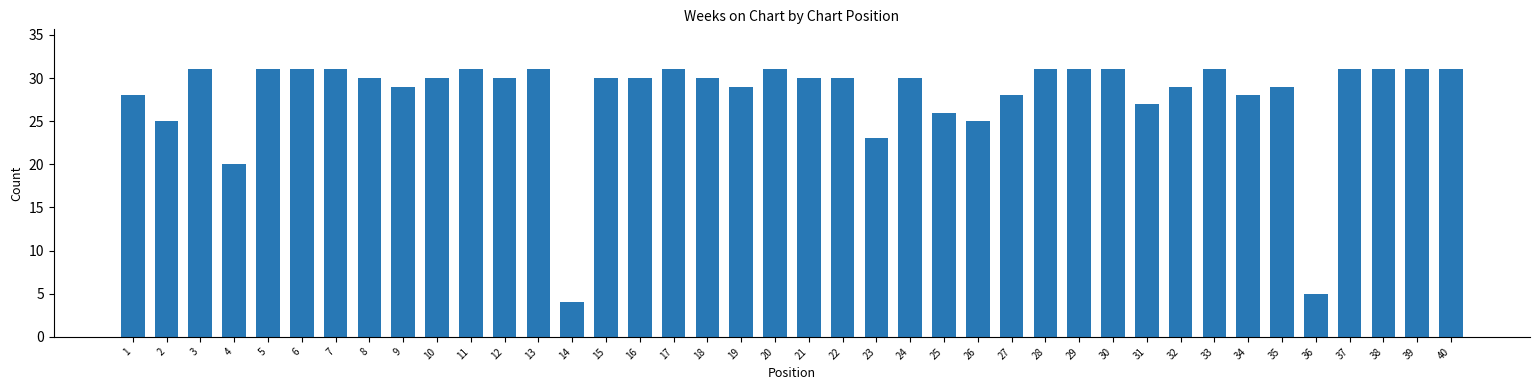

What is the average value?

28